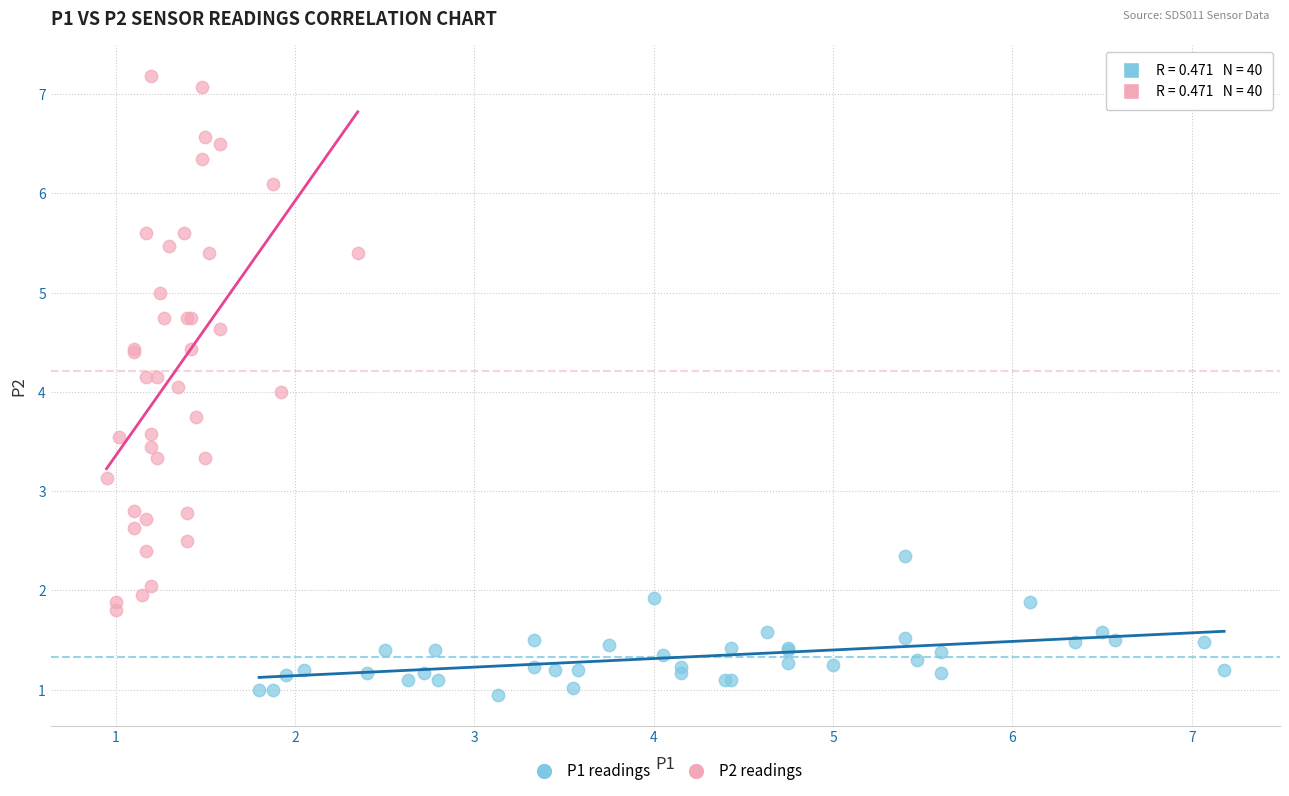

Which series has the widest spread of Y values?

P2 readings